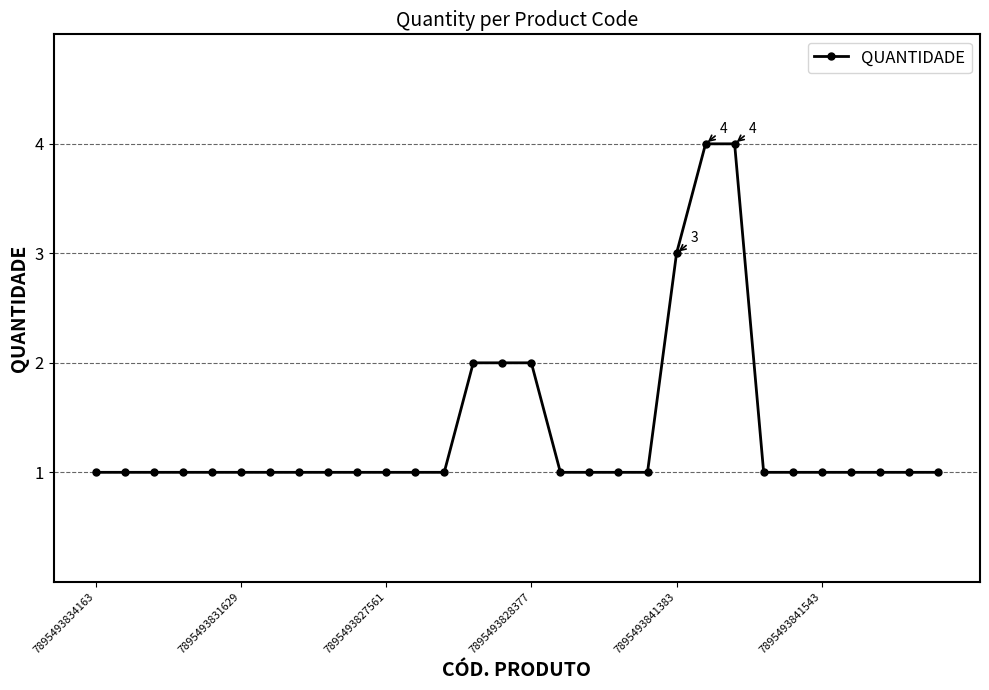

What is the difference between the second highest and minimum values?

3